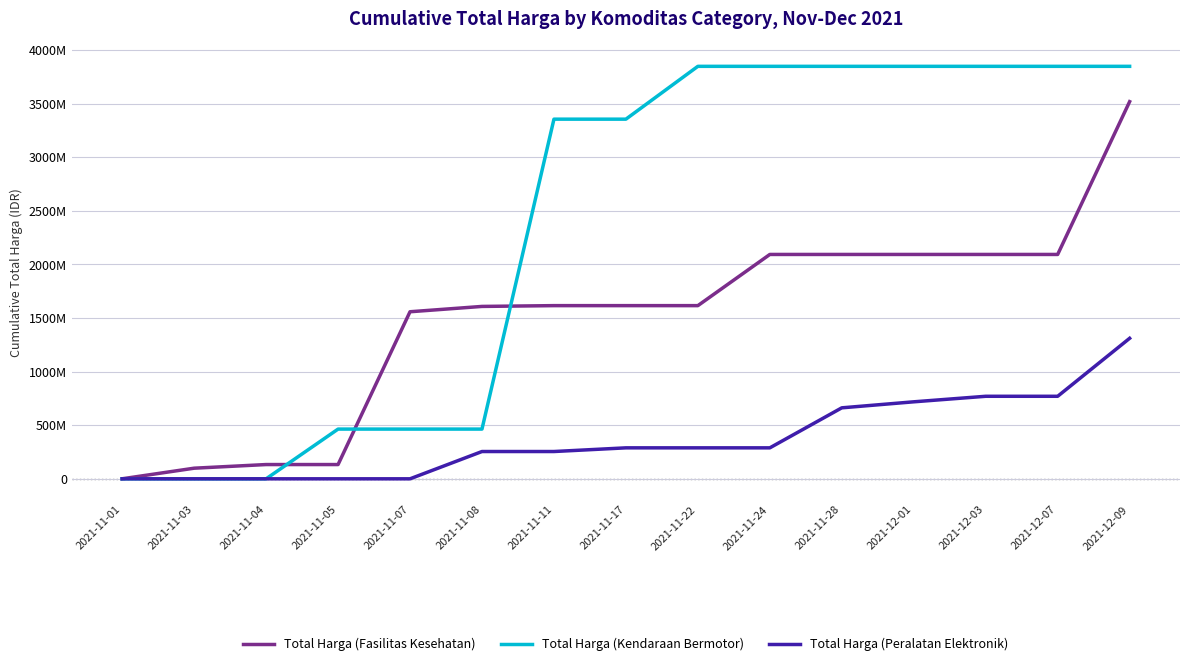

Does the chart have visible grid lines?

Yes